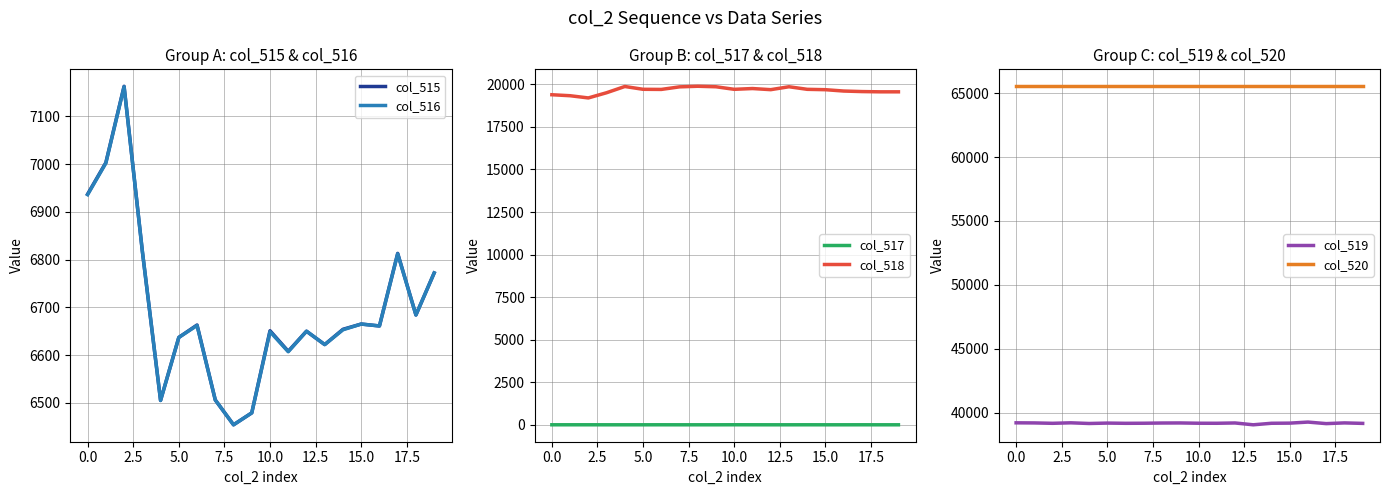

True or false: col_518 and col_520 intersect in this chart.

False